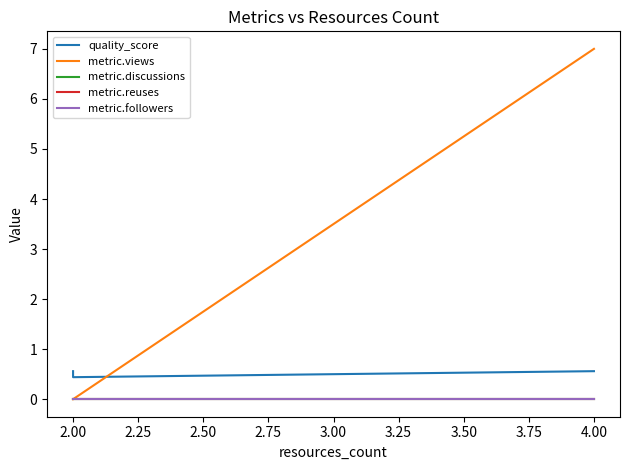

What is the difference between the highest and lowest values at 2.00?

0.4